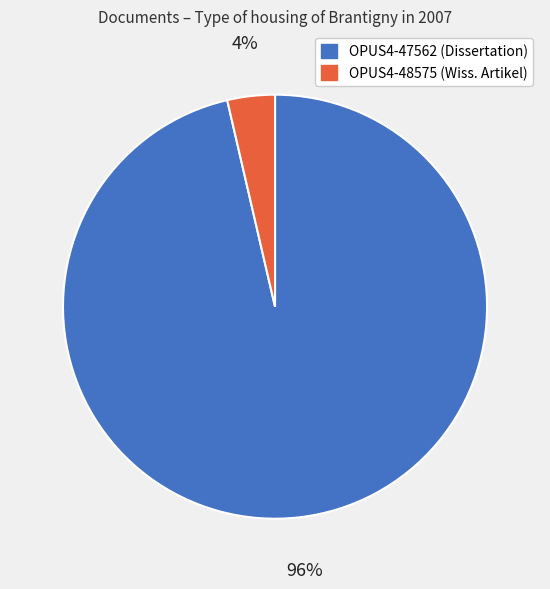

How many slices are in this pie chart?

2